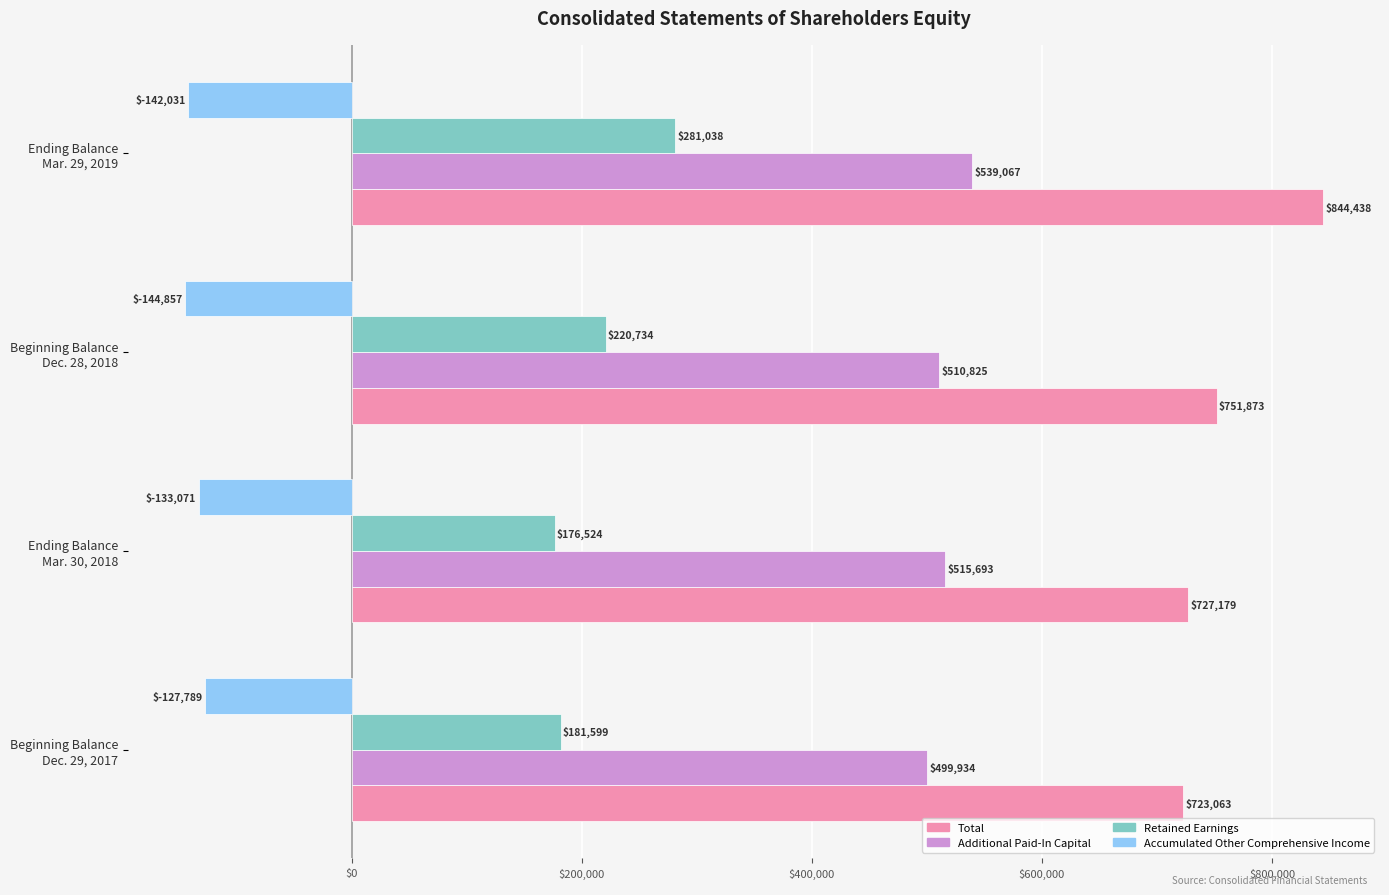

What is the difference between the maximum and minimum values in the Total series?

121375